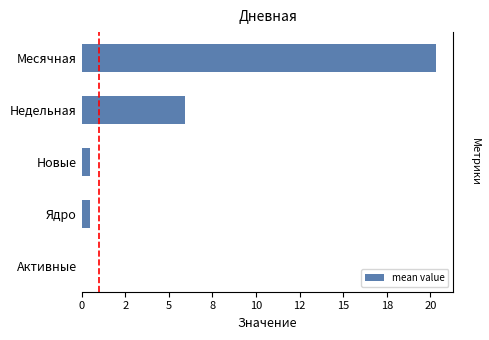

What is the value of the 4th bar from the left?

0.5